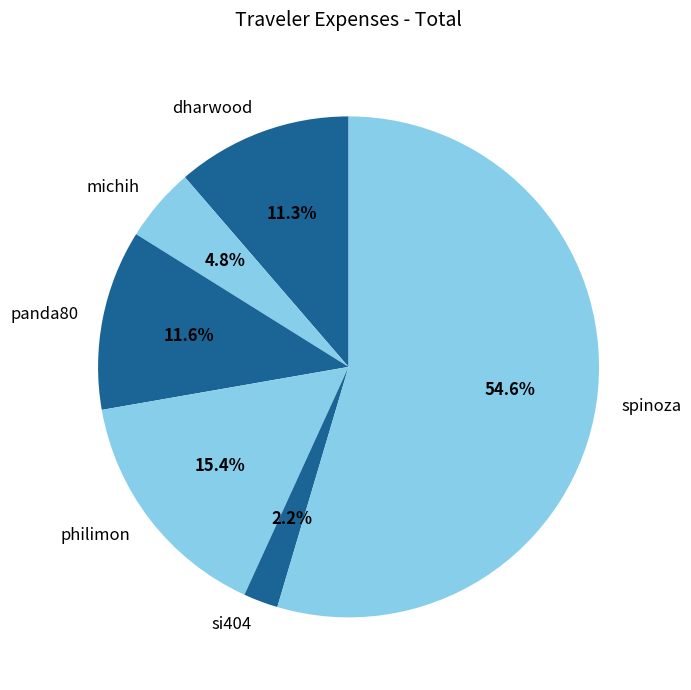

What portion of the pie excludes michih?

95.2%